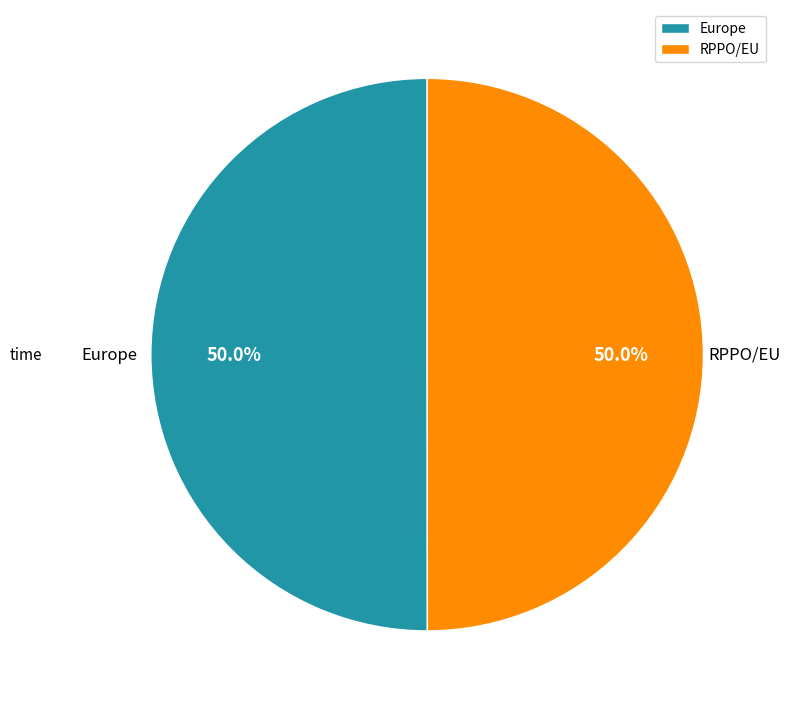

Approximately how many times larger is the value at RPPO/EU compared to Europe?

1.0